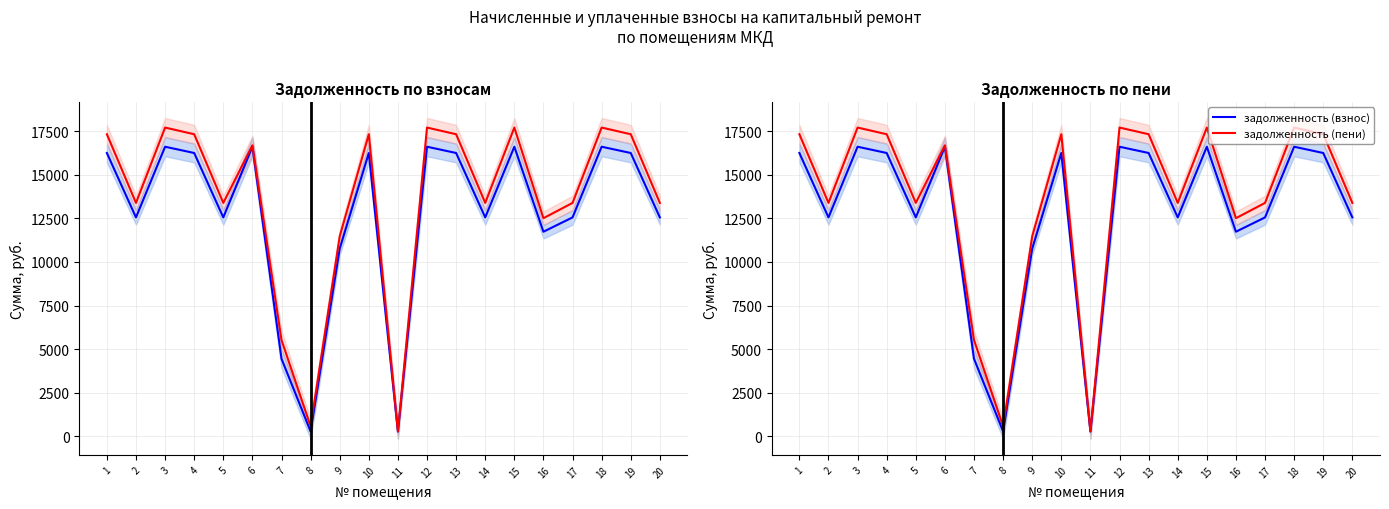

What is the smallest value displayed?

264.1